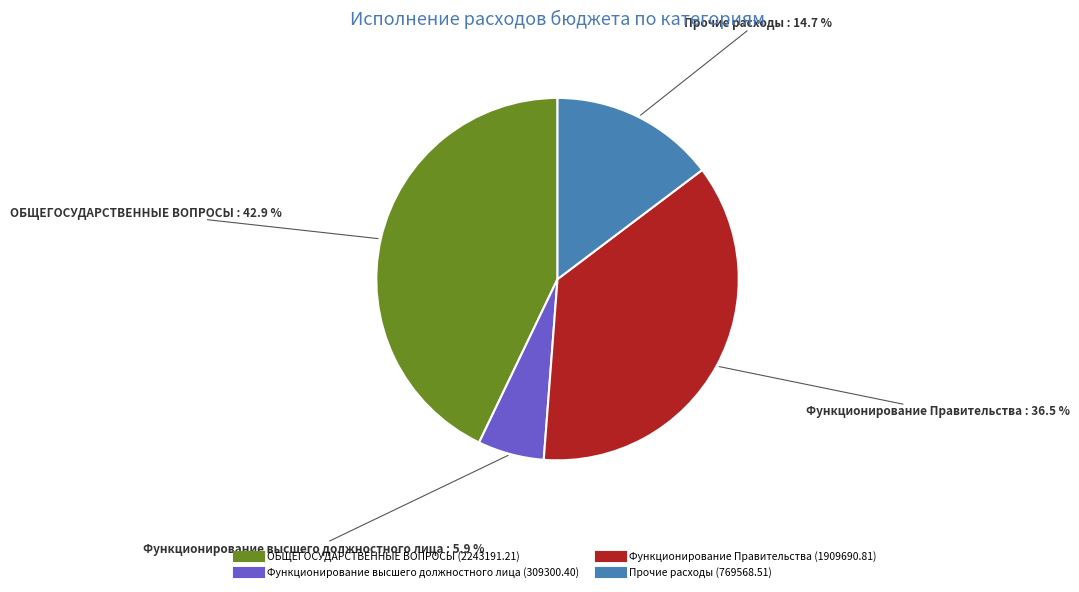

What is the ratio of the value at Функционирование Правительства to the value at Прочие расходы?

2.5